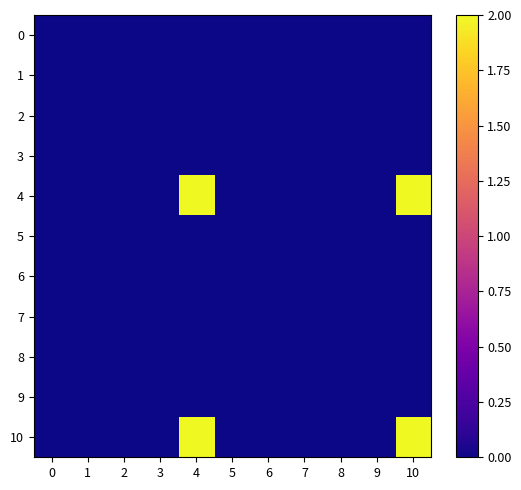

At which category is the sum across all series the highest?

4